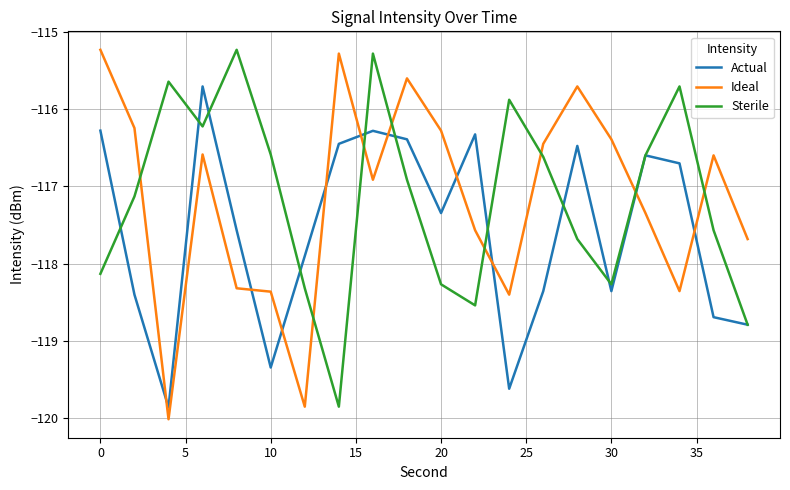

At how many categories does at least one series exceed -119?

20